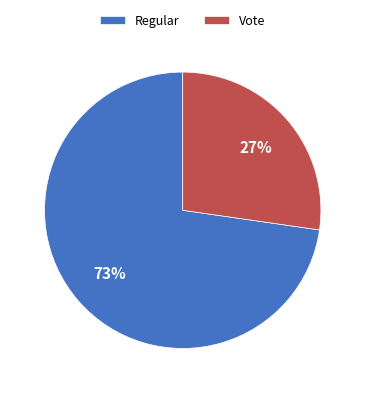

Is there any slice that represents more than half of the pie?

Yes